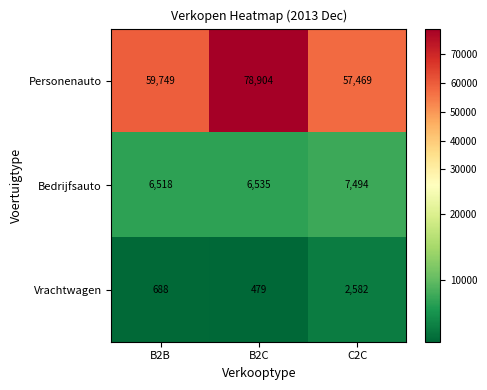

How many categories are shown in the chart?

3